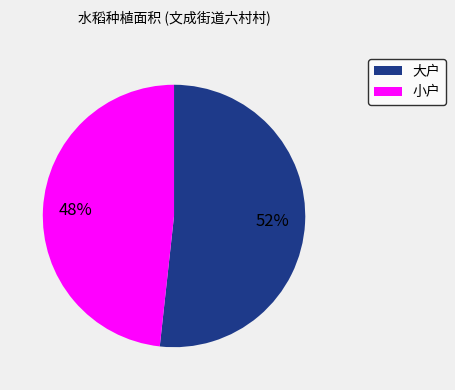

To the nearest percent, what is the average slice percentage?

50%